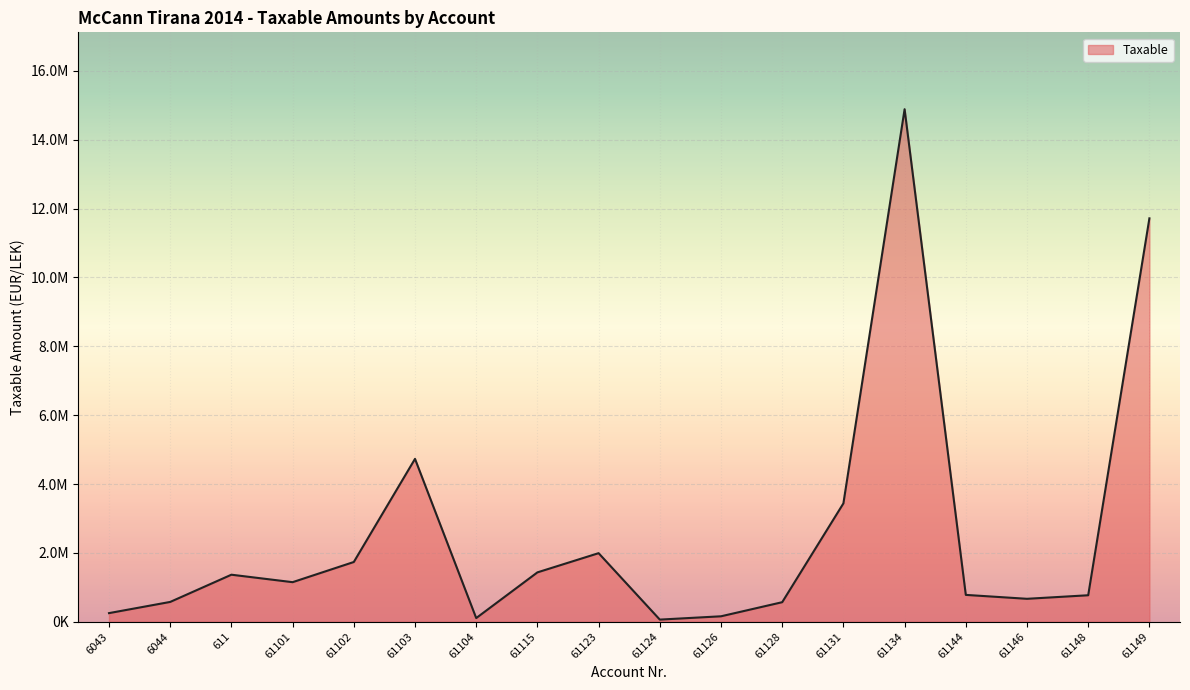

Does the chart have visible grid lines?

Yes